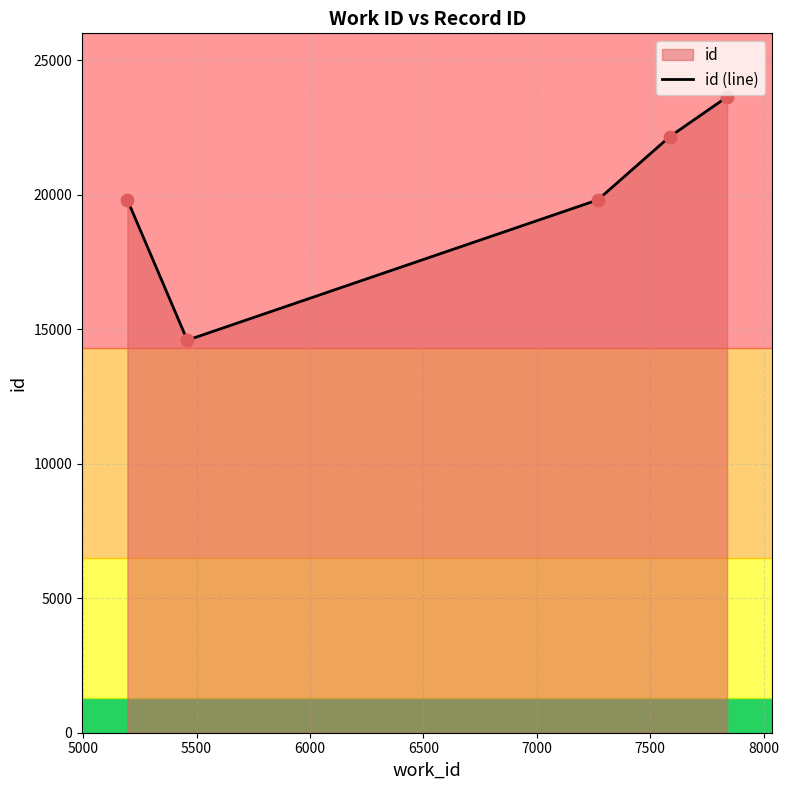

What is the difference between the maximum and second lowest values?

3830